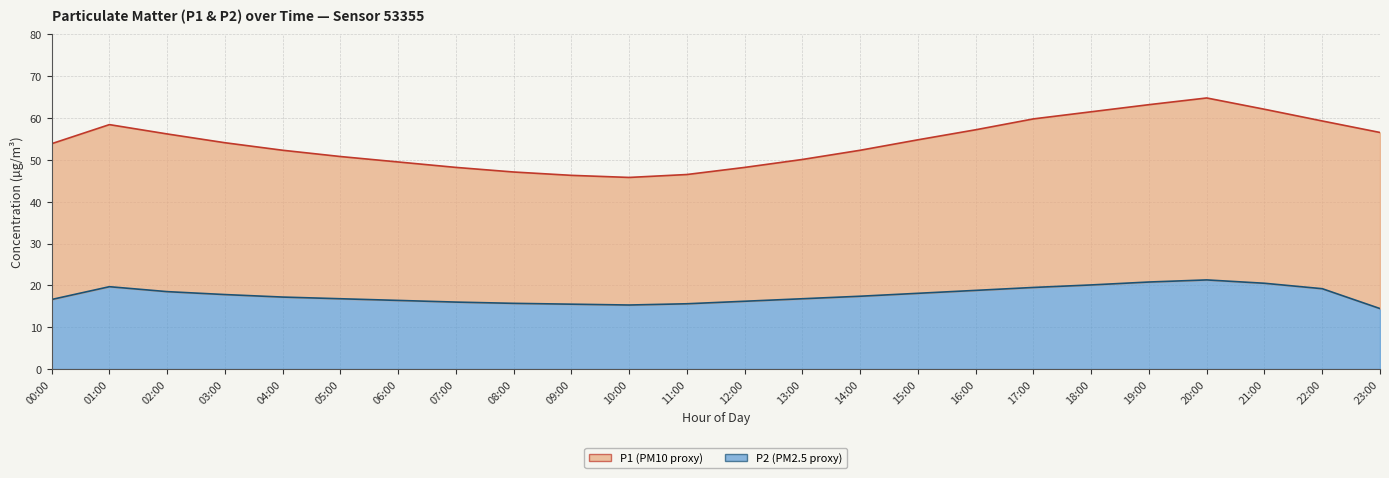

What is the total value across all series at 10:00?

61.1